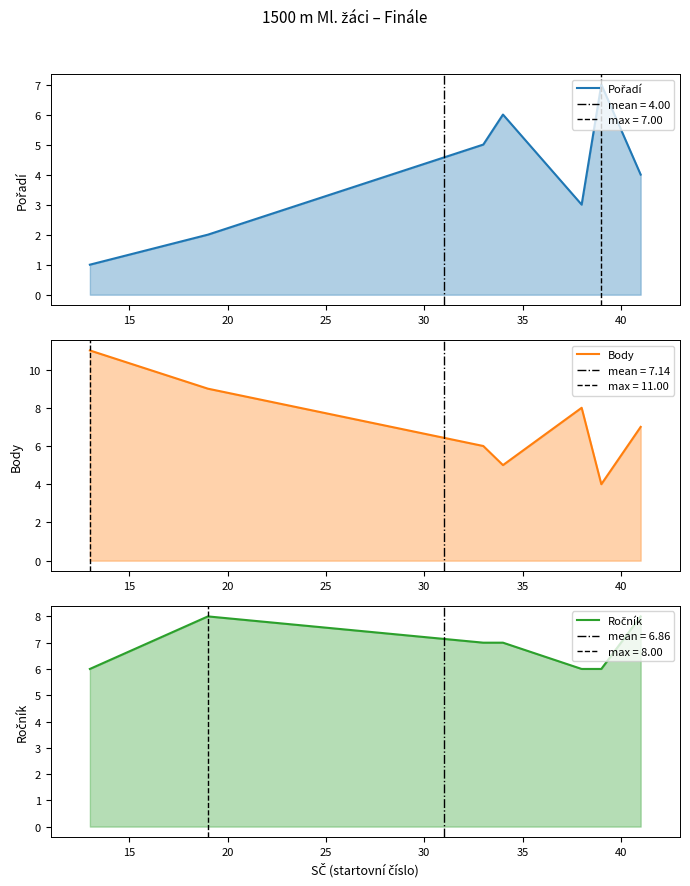

How many lines are shown in the chart?

3